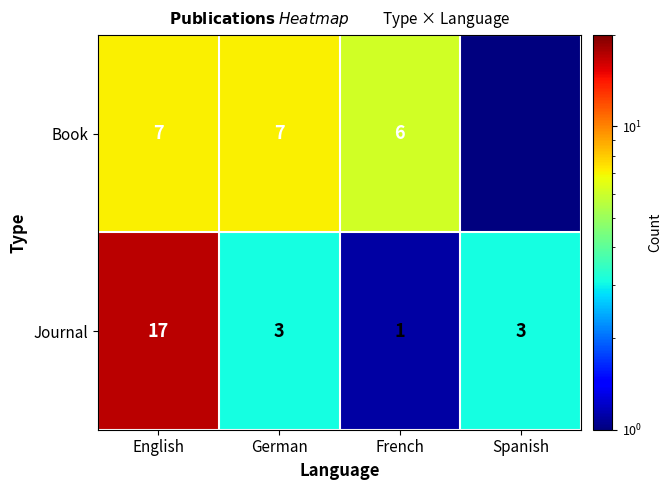

True or false: Journal has a value of 4.7 at Spanish.

False